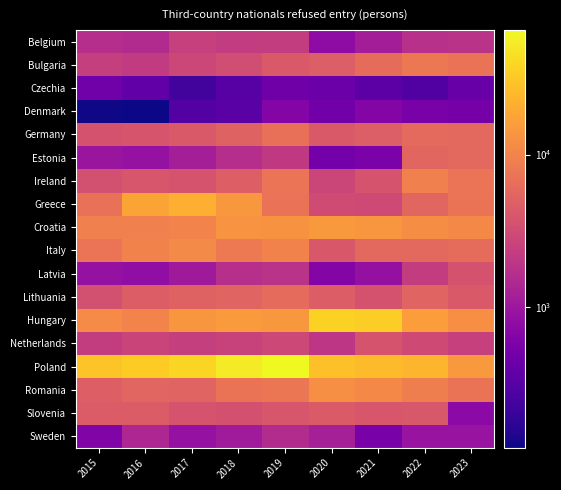

How many data points does each series have?

9